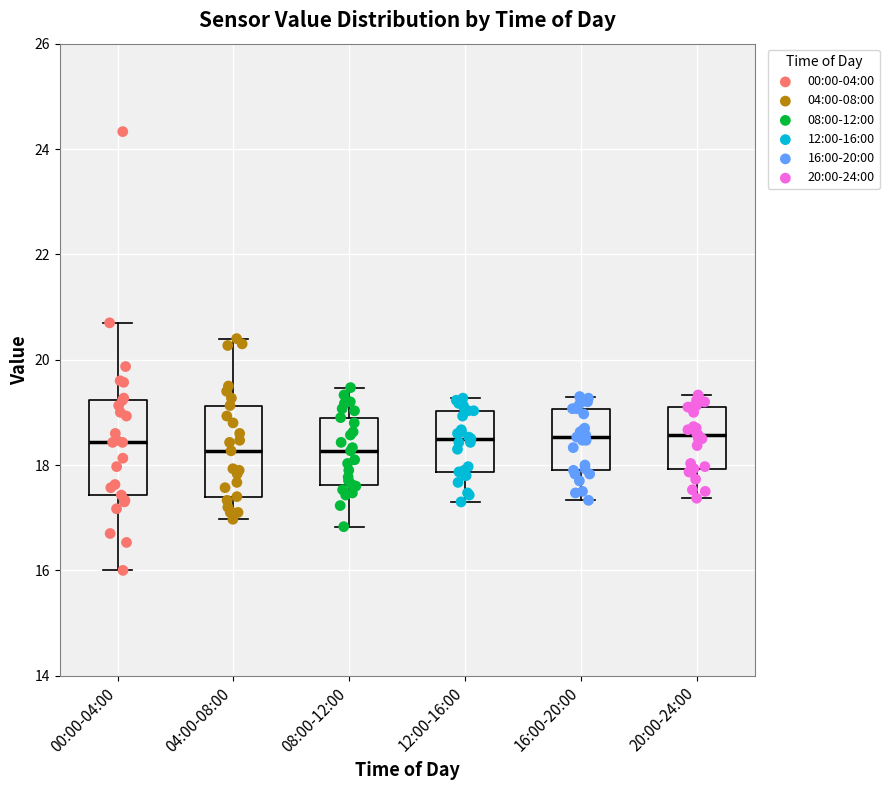

Where does the lower whisker of the box for 12:00-16:00 end on the y-axis? The values are not printed on the chart, so give them approximately, as read against the axis.

17.4